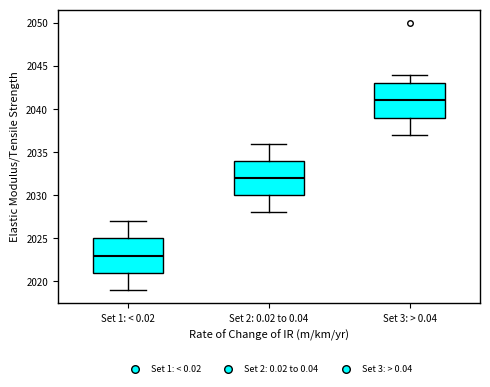

Where is the lower edge of the box for Set 2: 0.02 to 0.04 on the y-axis? The values are not printed on the chart, so give them approximately, as read against the axis.

2030